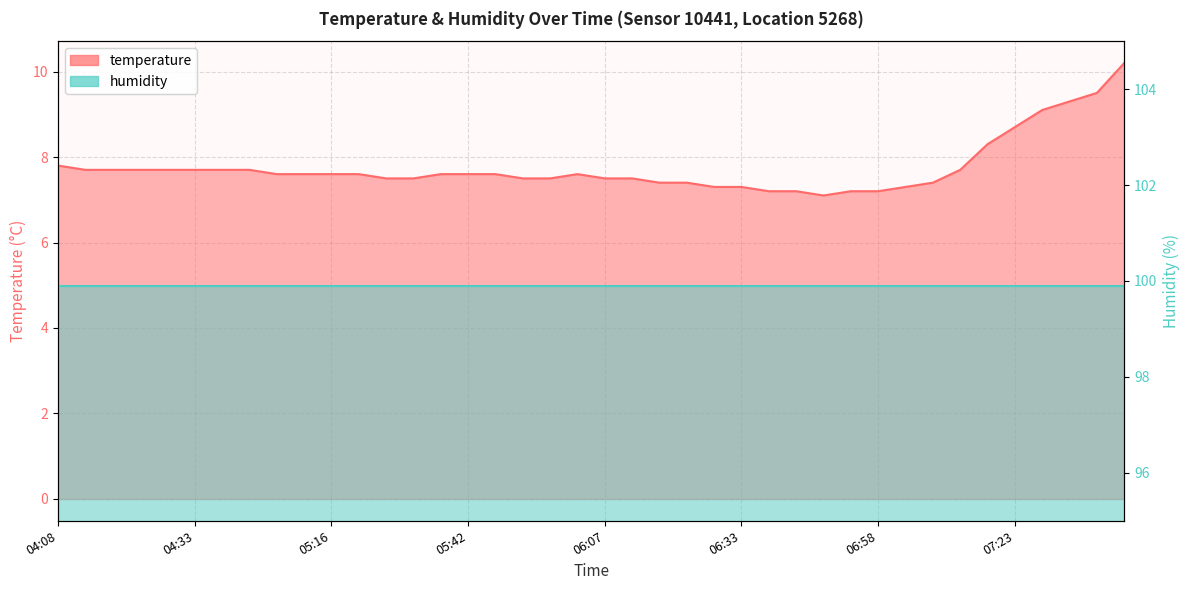

What is the value of the 28th point from the left?

7.2